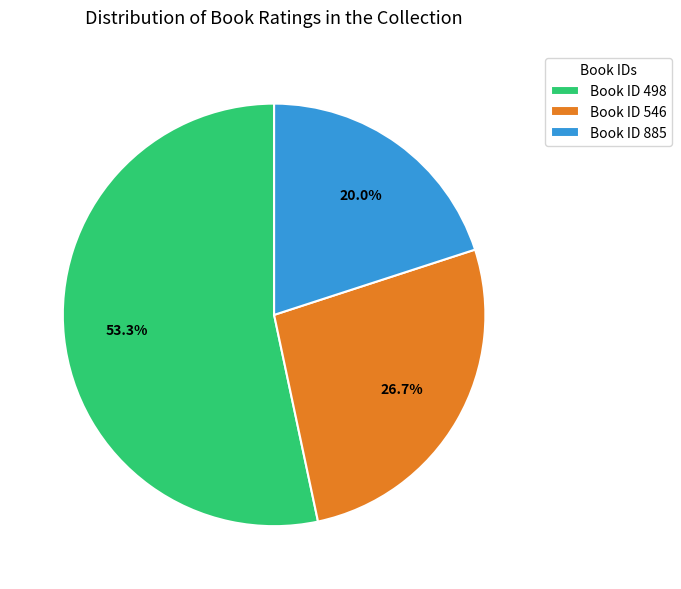

Which has a higher value, Book ID 546 or Book ID 498?

Book ID 498